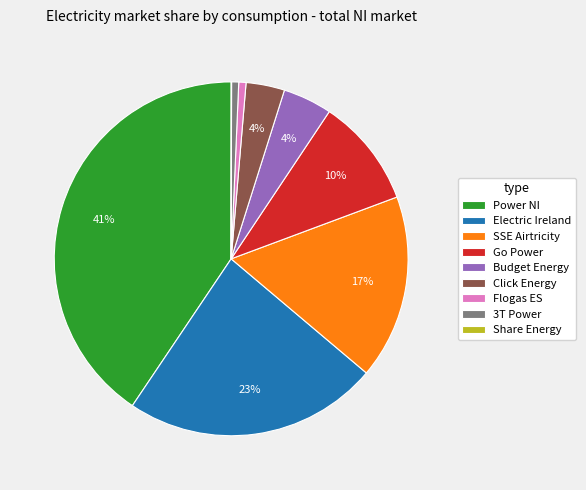

Between Click Energy and Power NI, which is larger?

Power NI